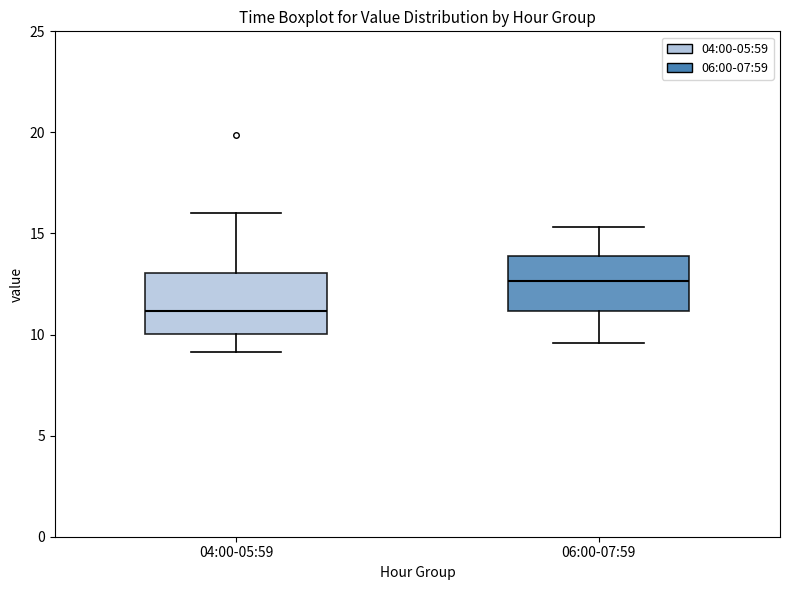

Reading left to right, read every box against the y-axis: the position of its median line, the range the box covers, and the ends of its whiskers. The values are not printed on the chart, so give them approximately, as read against the axis.

04:00-05:59: median 11.0, box 10.0 to 13.0, whiskers 9.0 to 16.0
06:00-07:59: median 12.5, box 11.0 to 14.0, whiskers 9.5 to 15.5